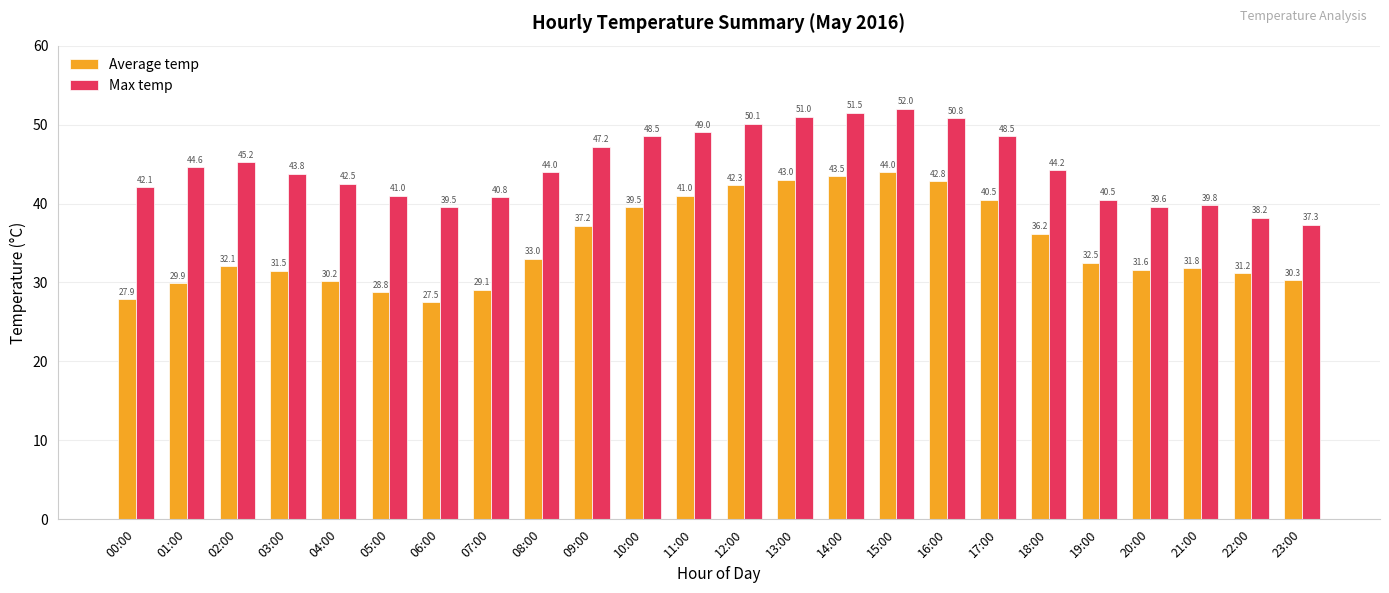

What is the average value of the Average temp series?

34.9